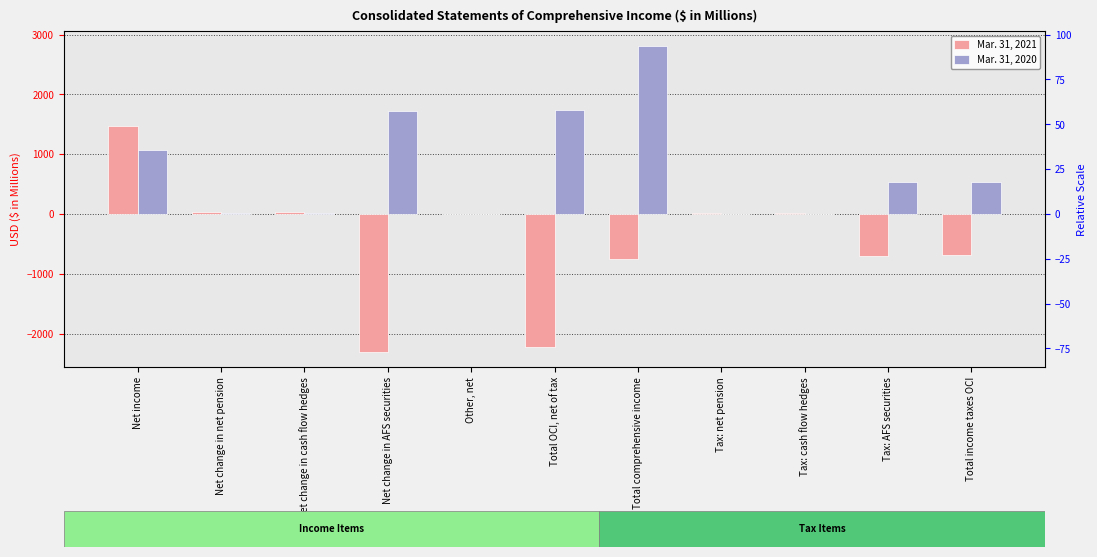

At which label is Mar. 31, 2021 closest to -415?

Total income taxes OCI